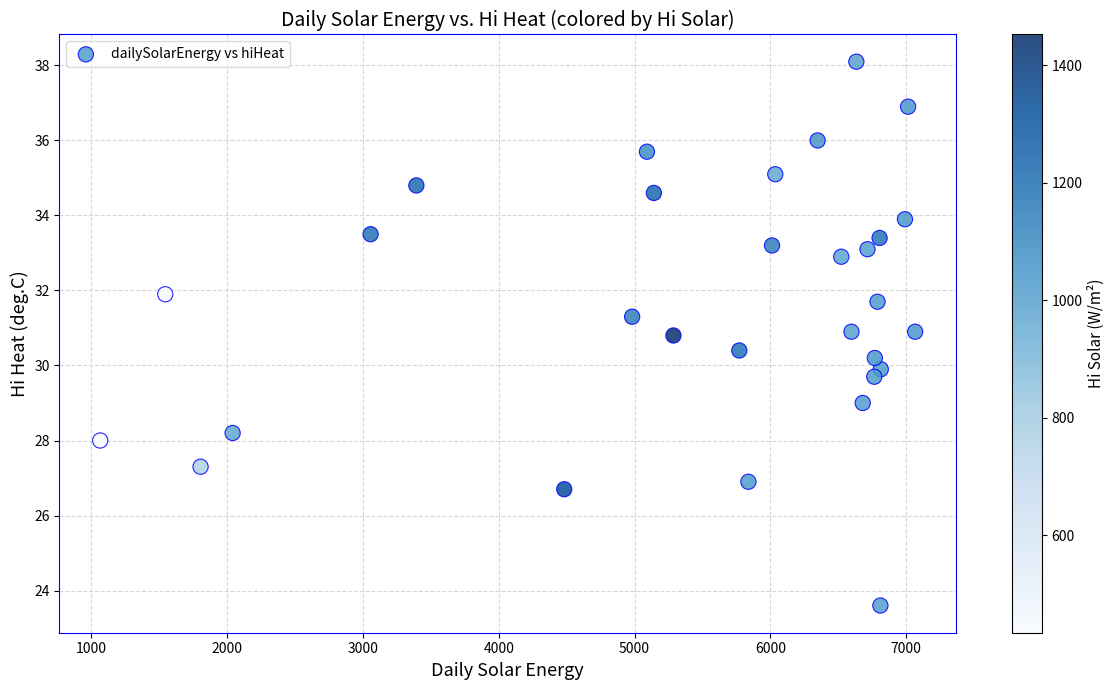

What is the range of Y values (max minus min)?

14.5